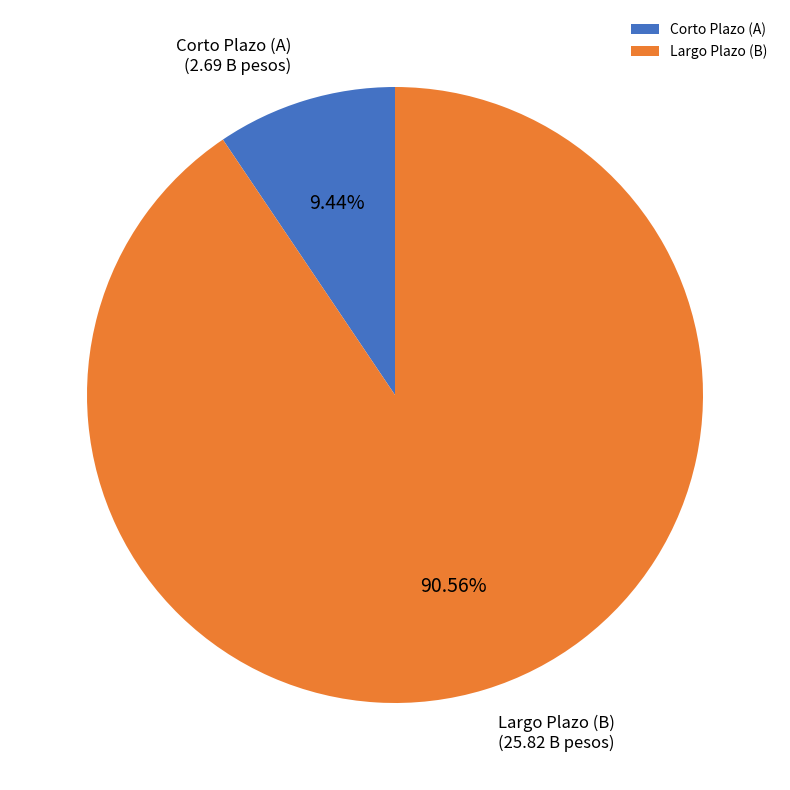

To the nearest percent, what percentage of the pie is Corto Plazo (A)?

9%